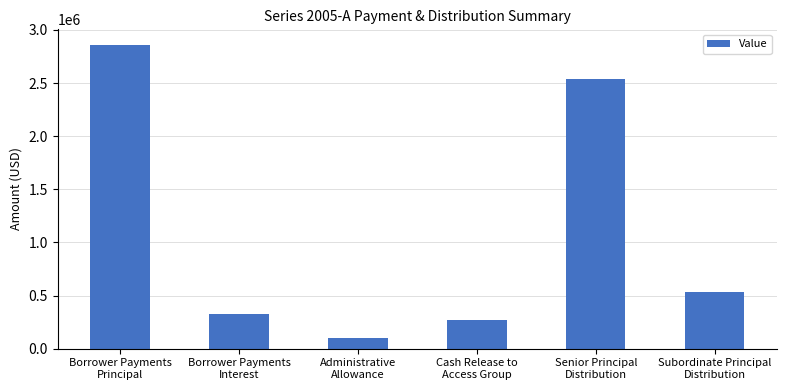

Approximately how many times larger is the value at Borrower Payments
Interest compared to Administrative
Allowance?

3.3